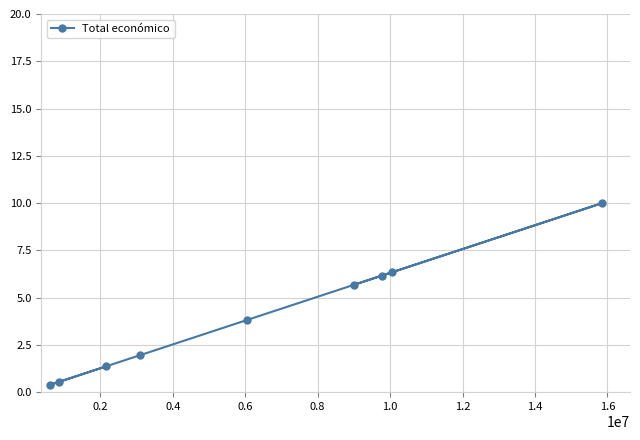

Count the number of categories in the chart.

9